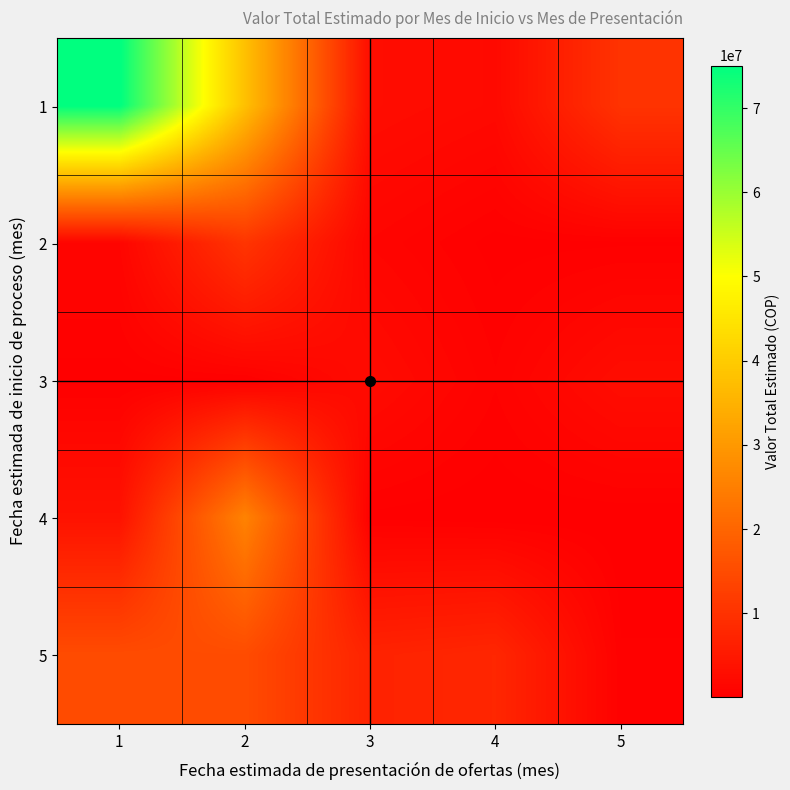

Which series changed the most between 3 and 5?

1